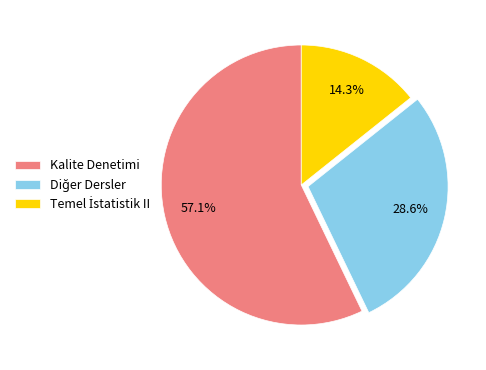

Is there any slice that represents more than half of the pie?

Yes